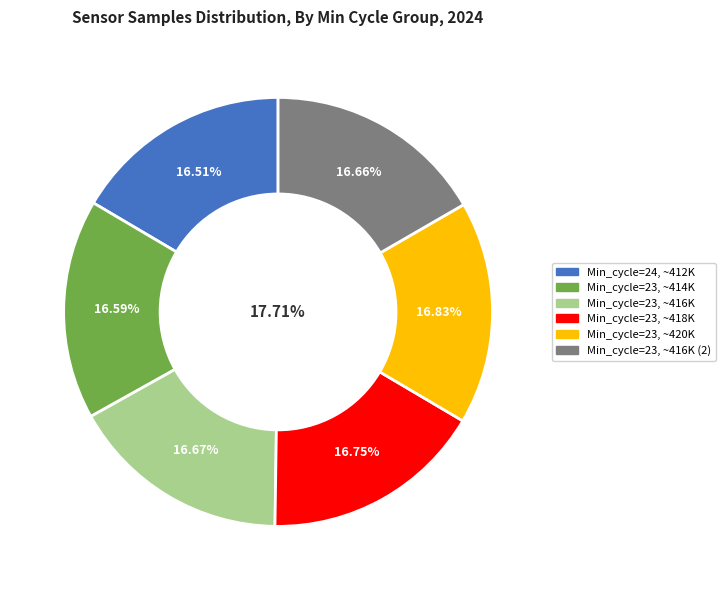

Do 24 and 23 together represent more than half of the pie?

No